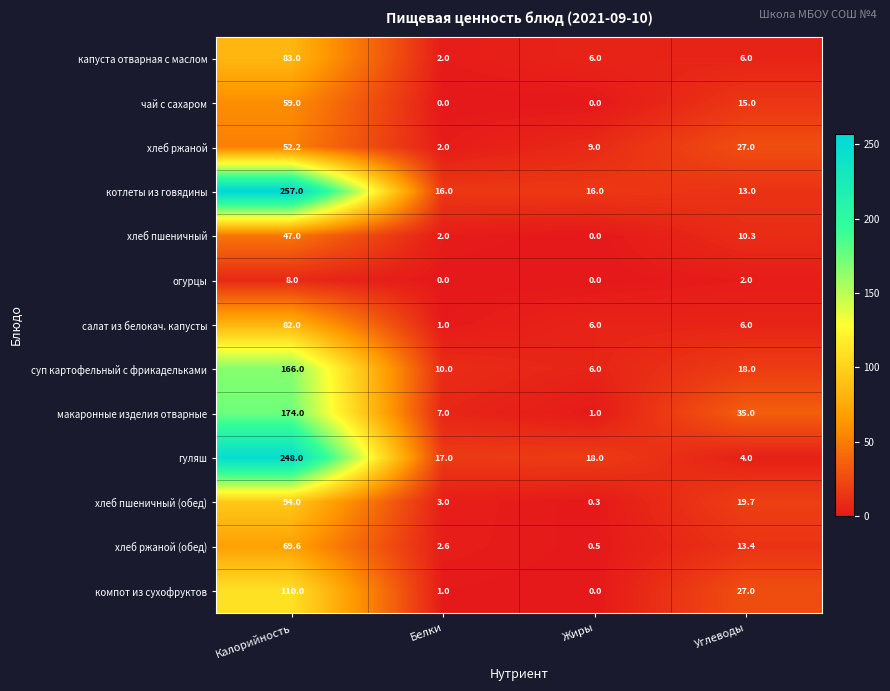

What is the maximum value for капуста отварная с маслом?

83.0